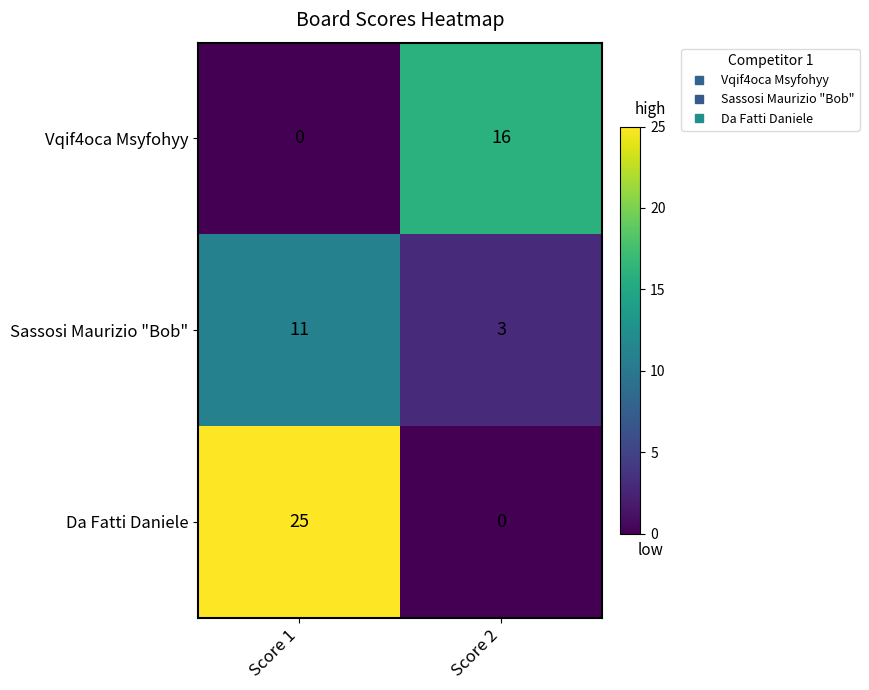

Which series has the largest total across all categories?

Da Fatti Daniele